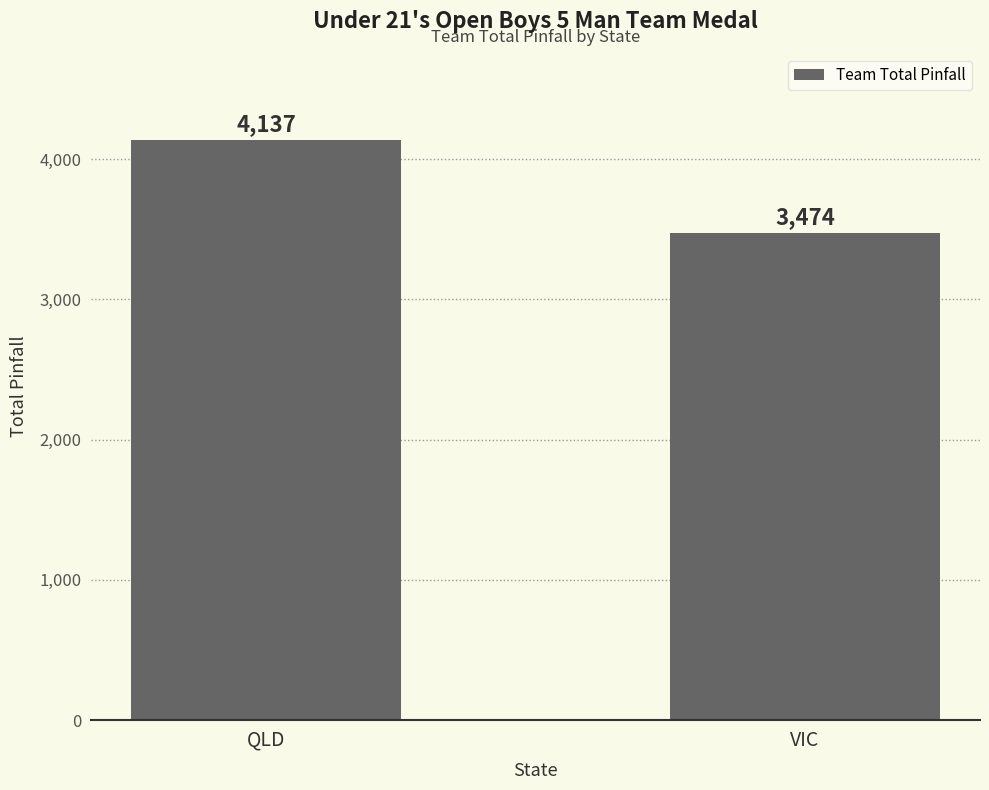

The chart shows a value of 2690 at QLD. True or false?

False